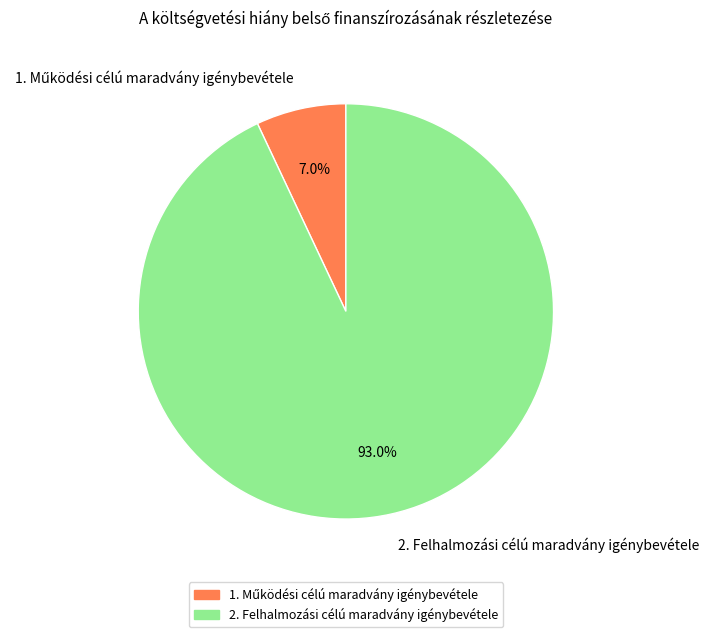

How many slices are in this pie chart?

2